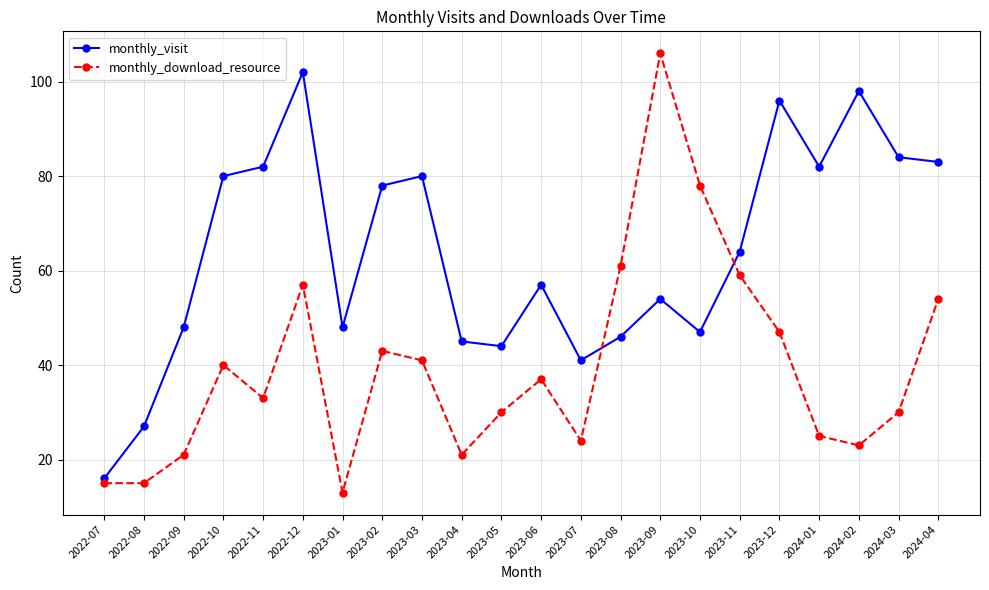

The monthly_visit series shows 60 at 2023-05. True or false?

False